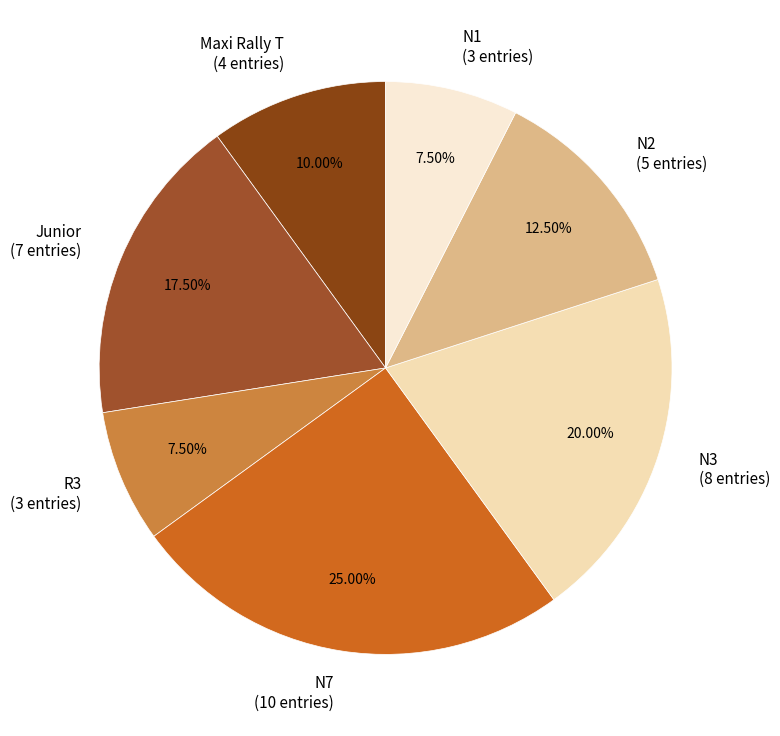

Which slice is the largest?

N7